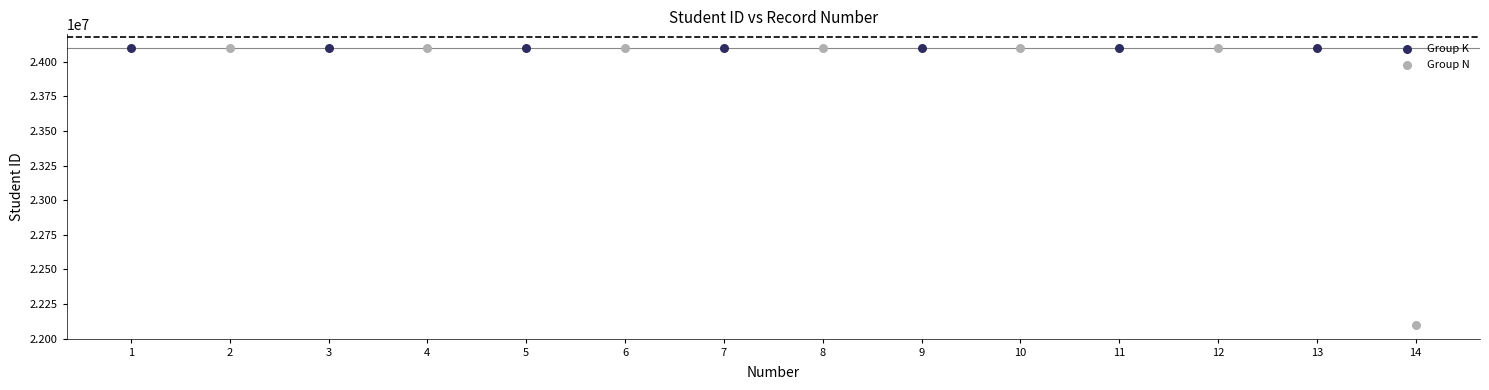

Which series has the largest Y range (max minus min)?

Group N